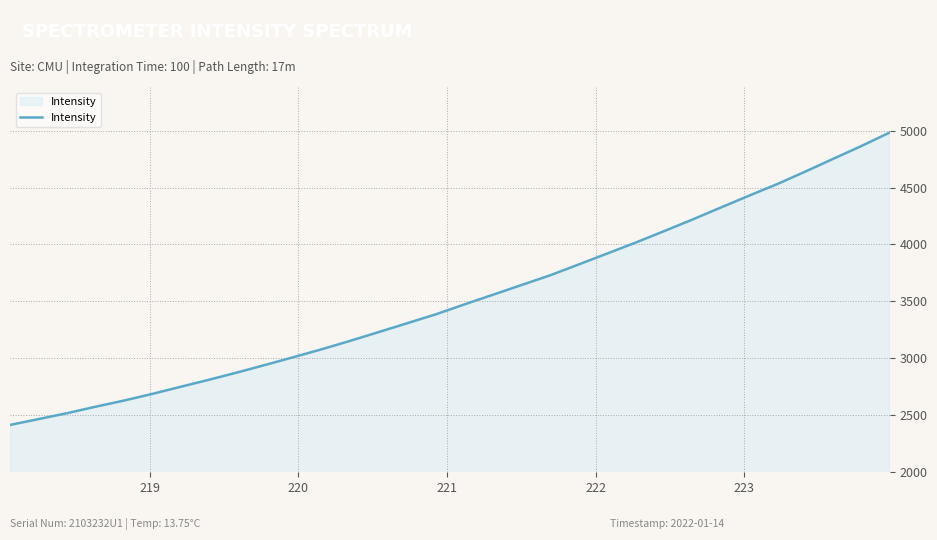

What is the smallest value displayed?

2413.6